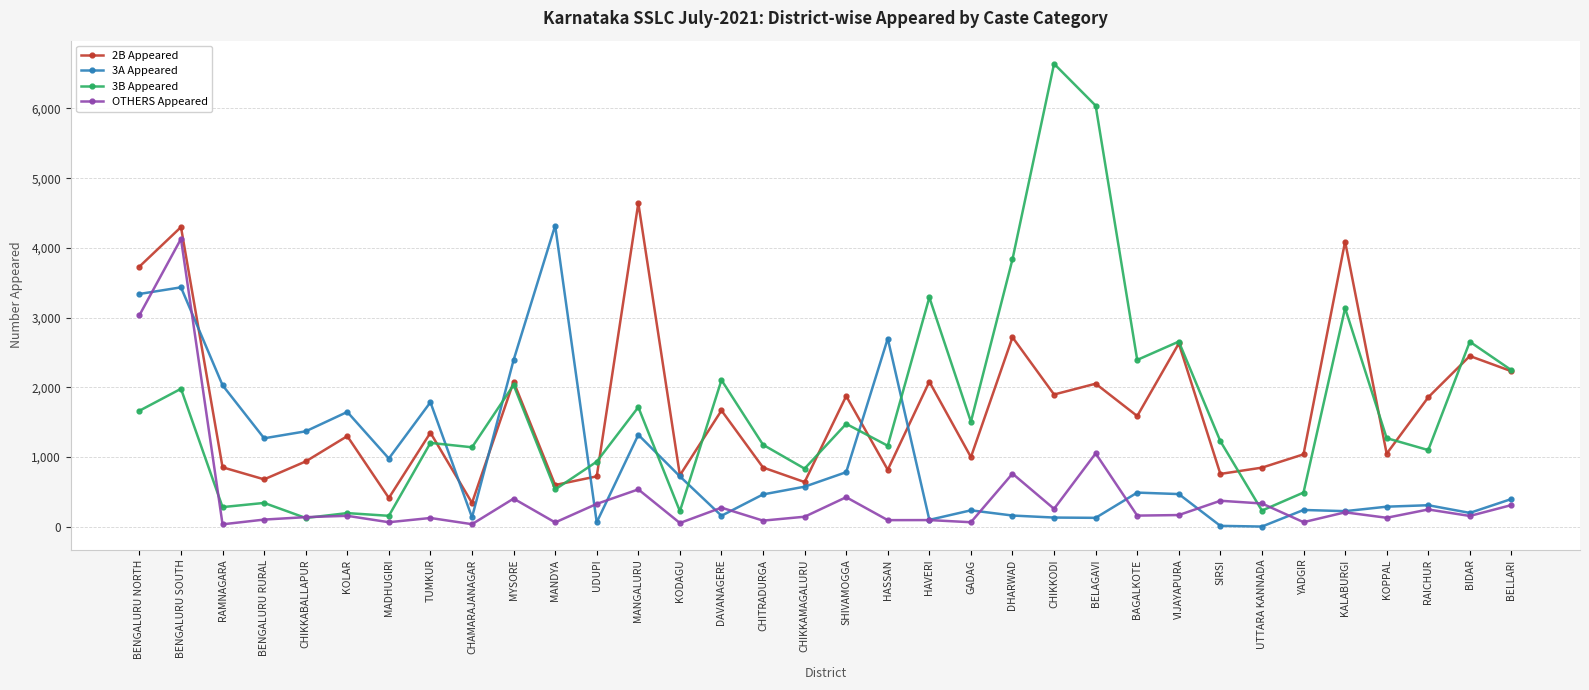

What is the label of the 33rd point from the left?

BIDAR